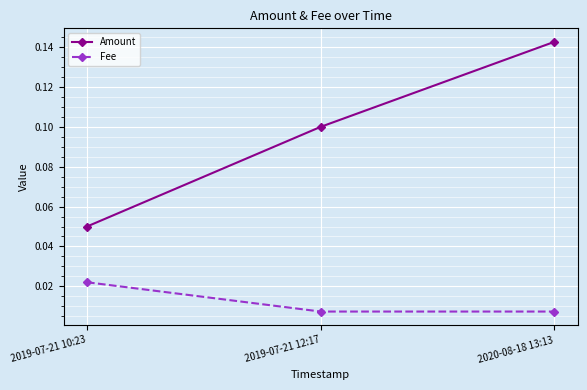

Which category has the highest value across all series?

2020-08-18 13:13